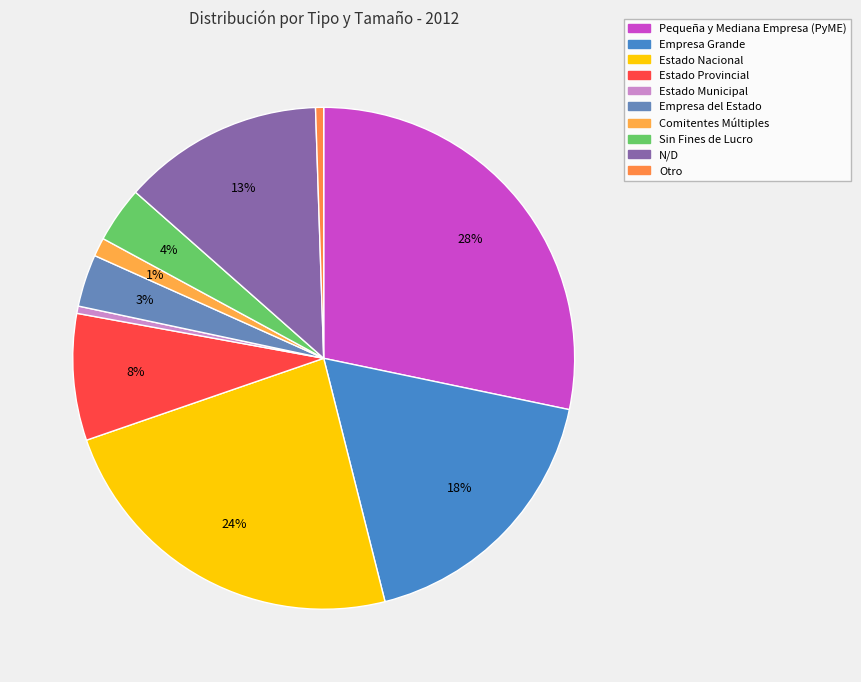

What percentage is the Pequeña y Mediana Empresa (PyME) slice, to the nearest percent?

28%